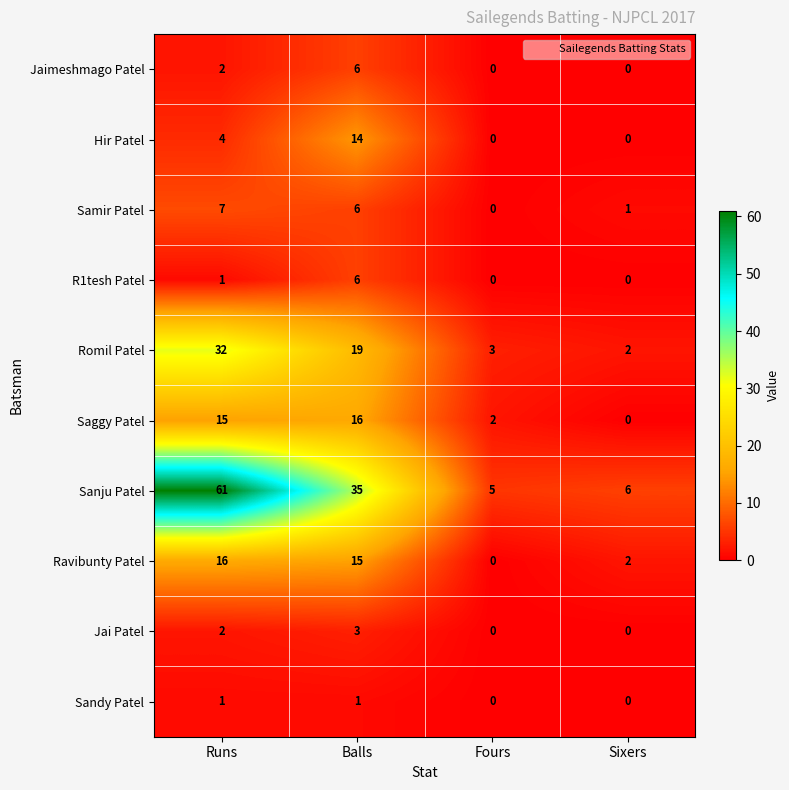

What value does the R1tesh Patel series have at Balls?

6